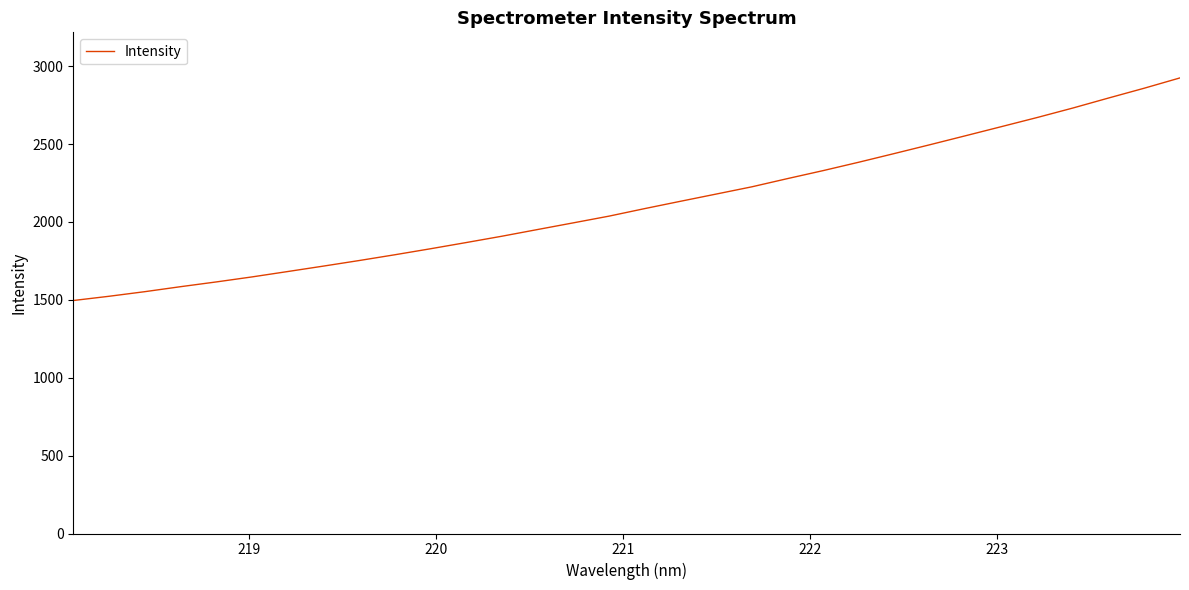

What is the difference between the second highest and second lowest values?

1335.9